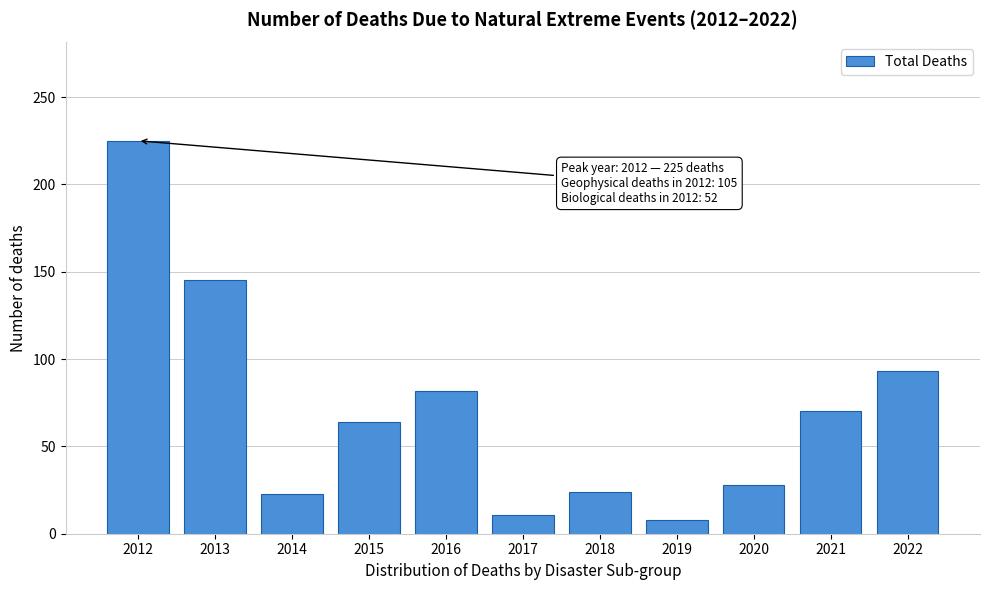

Between 2022 and 2019, which is larger?

2022